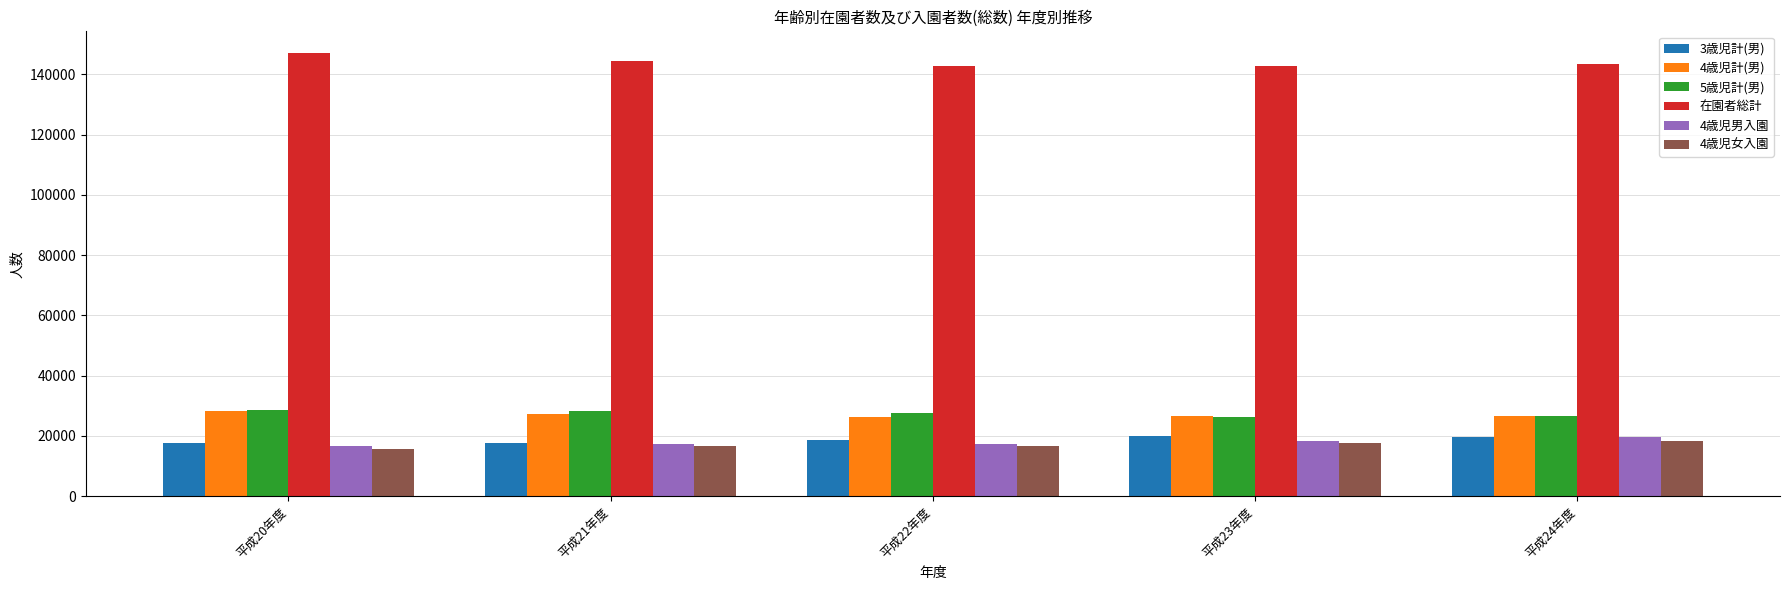

What is the lowest value of the 在園者総計 series?

142696